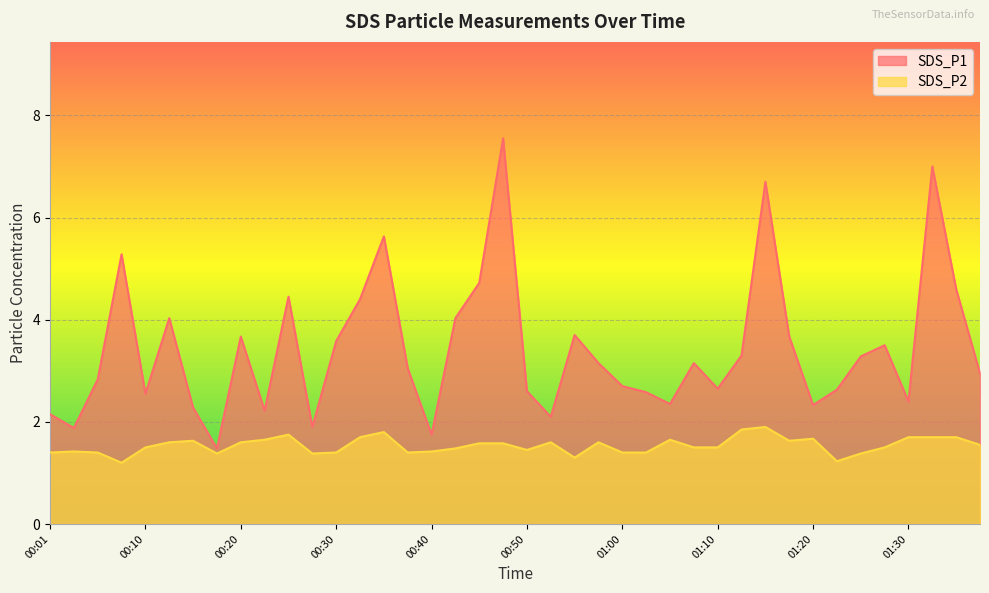

Where is the first local maximum for SDS_P2?

00:03